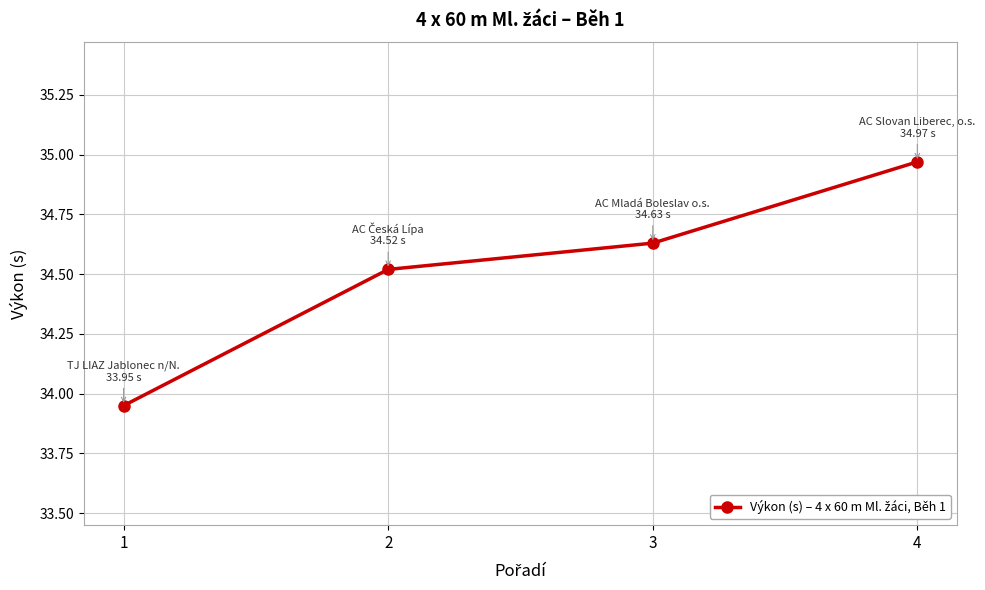

Rank the categories by value from lowest to highest.

1, 2, 3, 4